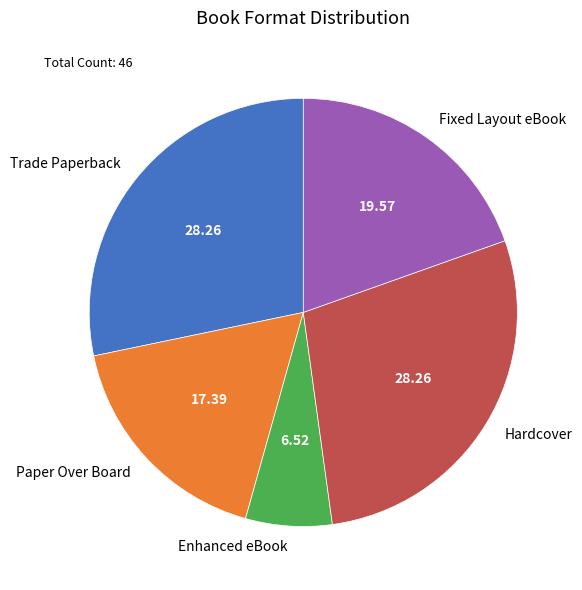

Which category has the smallest portion of the pie?

Enhanced eBook